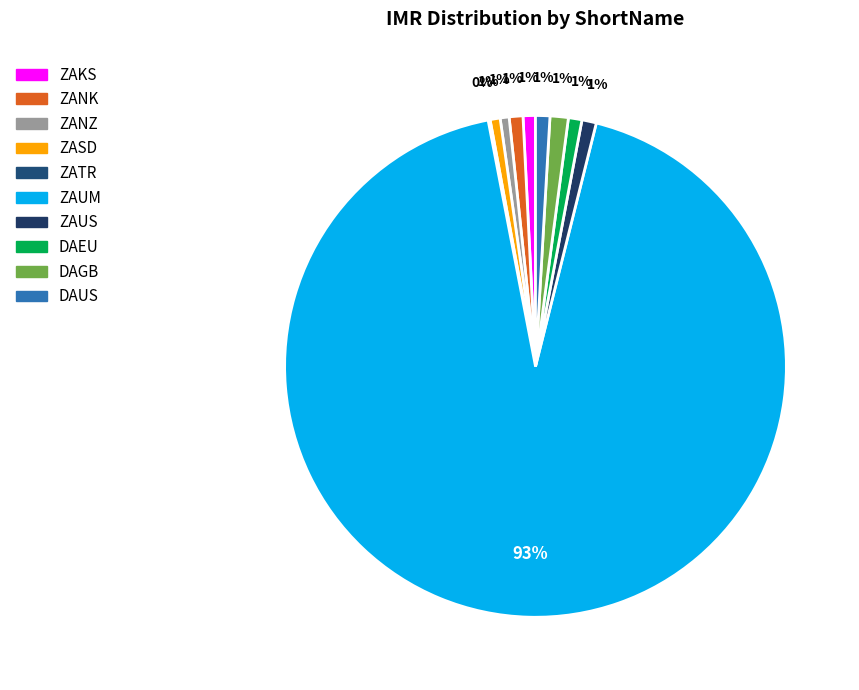

Which category has the smallest portion of the pie?

ZATR